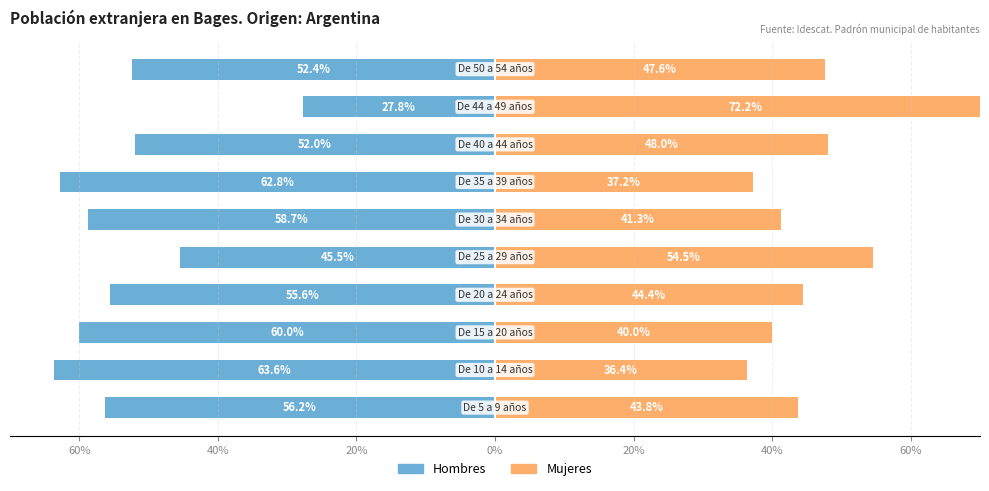

What is the average value of the Mujeres series?

46.5